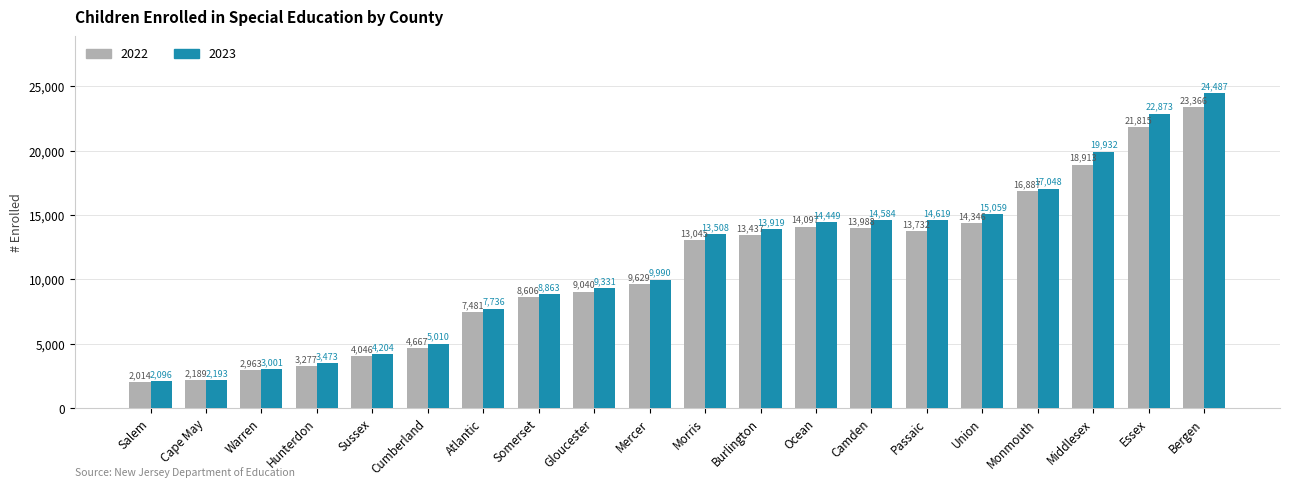

What is the difference between the 2022 values at Monmouth and Union?

2541